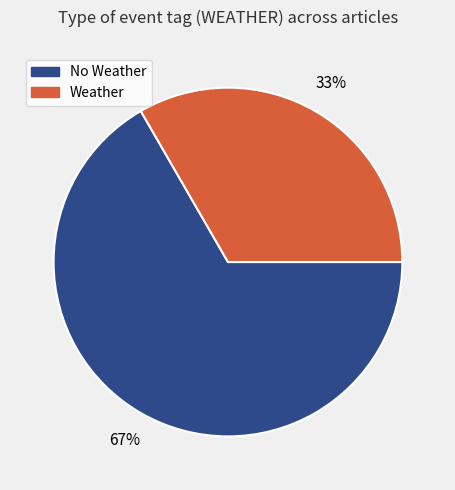

To the nearest percent, what is the average slice percentage?

50%